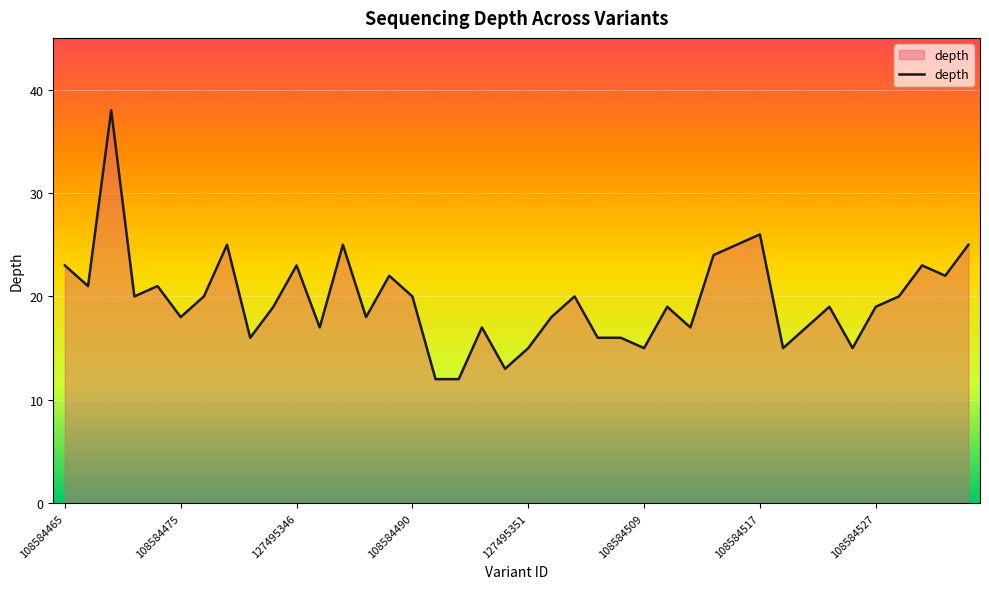

How many series are shown in this chart?

1